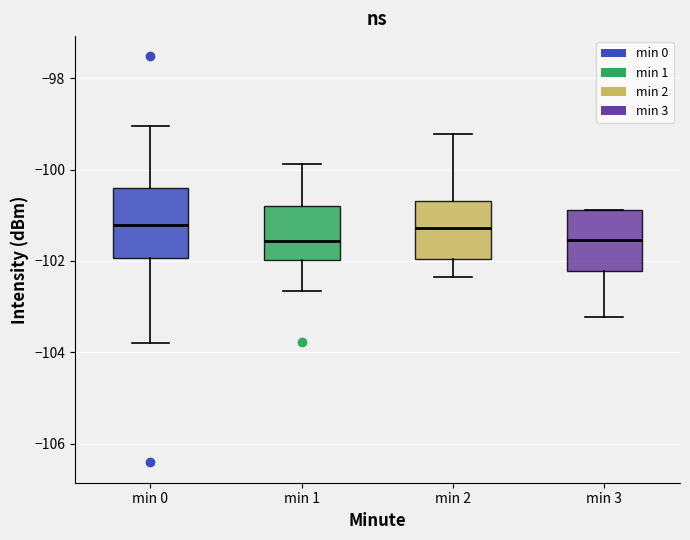

Reading left to right, transcribe this box plot: for each box, give where its median line is, the range the box spans, and where its two whiskers end, as read against the y-axis. The values are not printed on the chart, so give them approximately, as read against the axis.

min 0: median -101.2, box -102.0 to -100.4, whiskers -103.8 to -99.0
min 1: median -101.6, box -102.0 to -100.8, whiskers -102.6 to -99.8
min 2: median -101.2, box -102.0 to -100.6, whiskers -102.4 to -99.2
min 3: median -101.6, box -102.2 to -100.8, whiskers -103.2 to -100.8